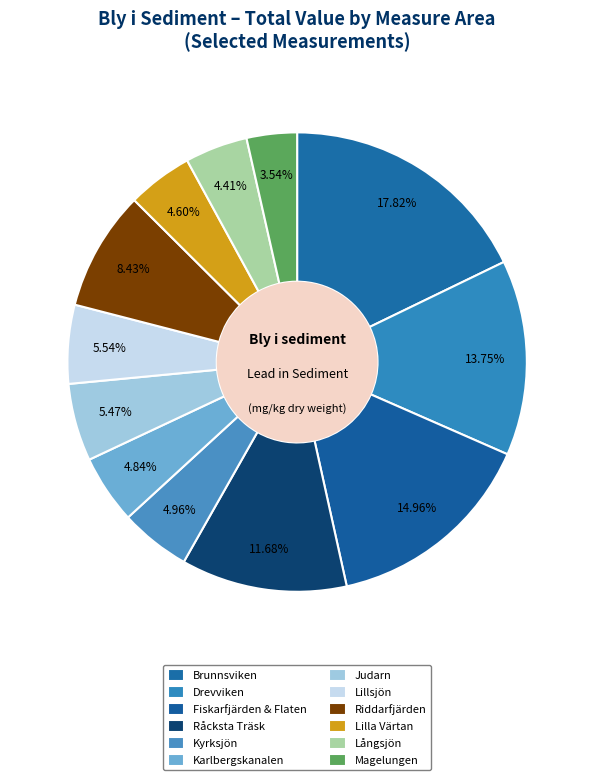

To the nearest percent, what is the difference between the Fiskarfjärden & Flaten and Judarn slice percentages?

9%